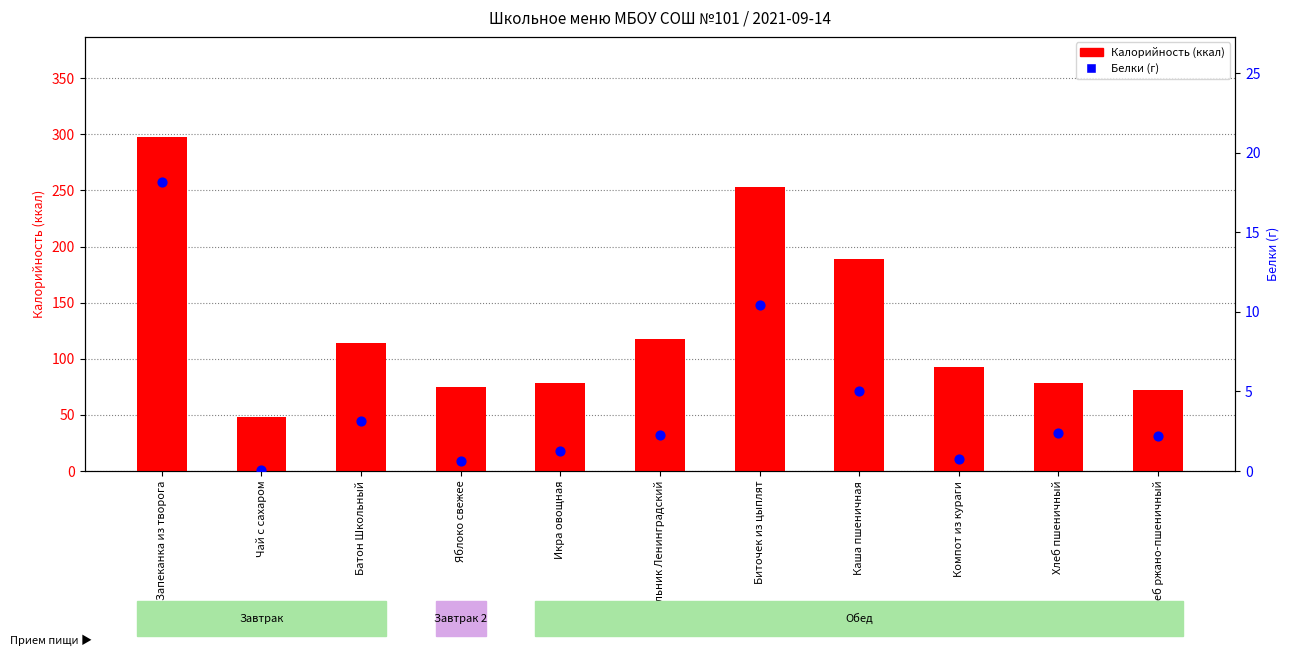

What are all the series names shown in the legend?

Калорийность, Белки (г)